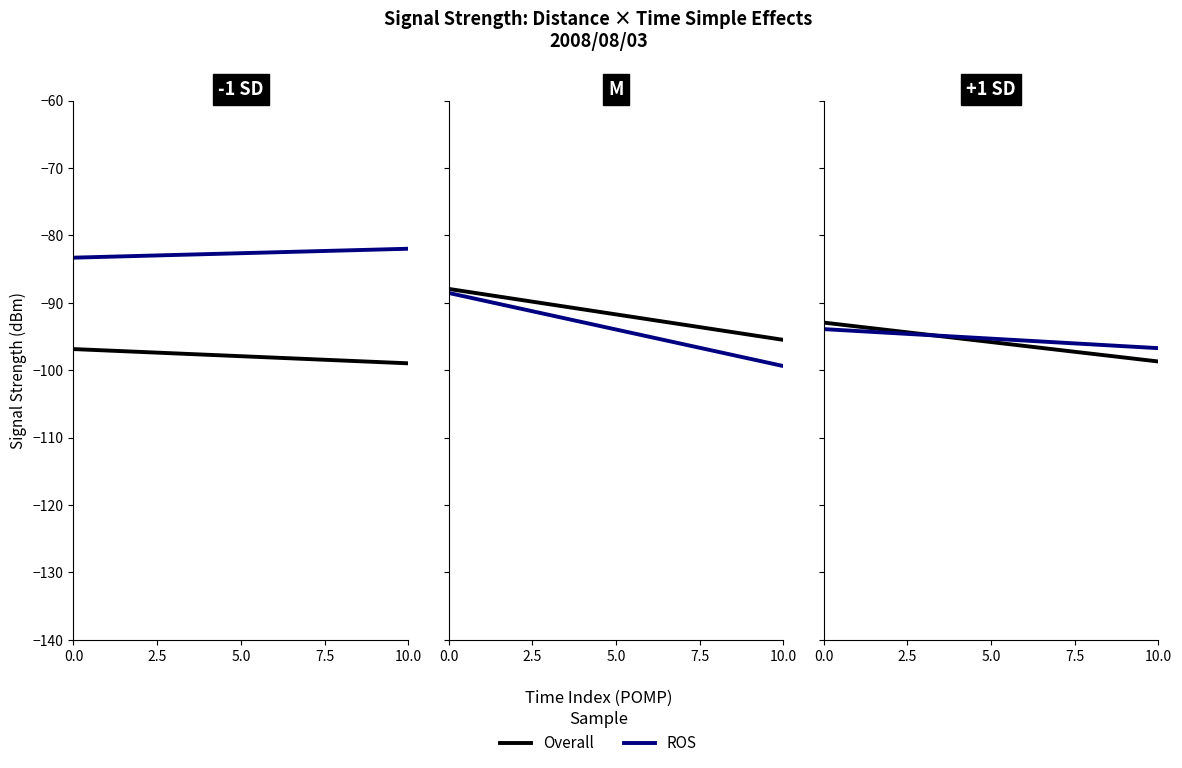

How many series are shown in this chart?

2